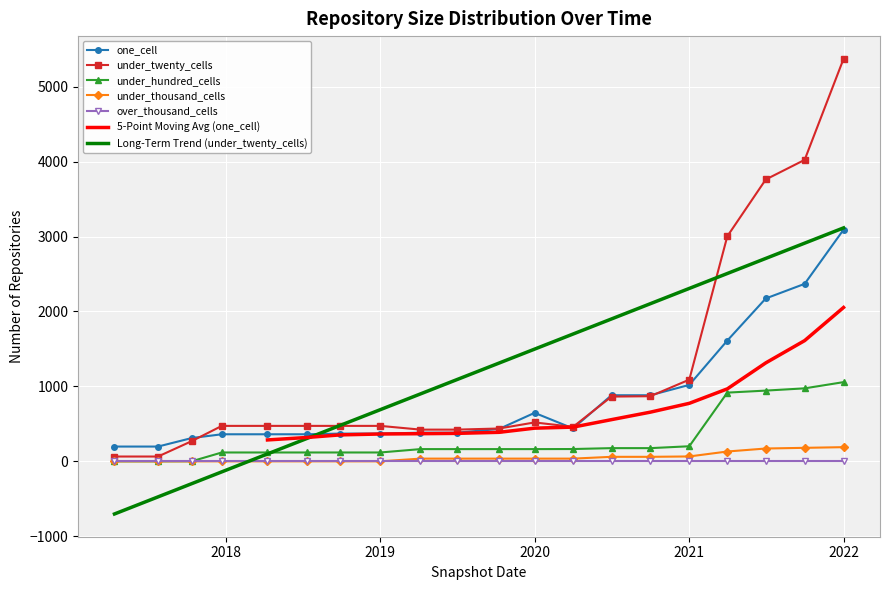

What is the label of the 16th point from the right?

2018-04-09